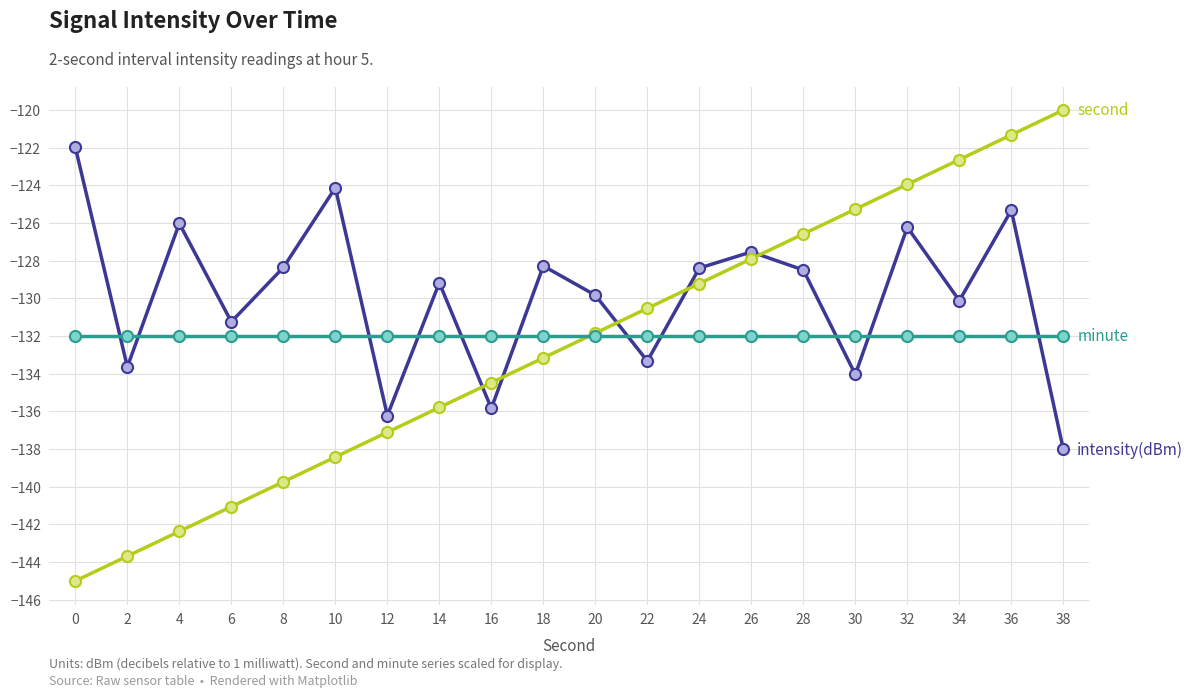

What is the greatest value displayed?

-120.0